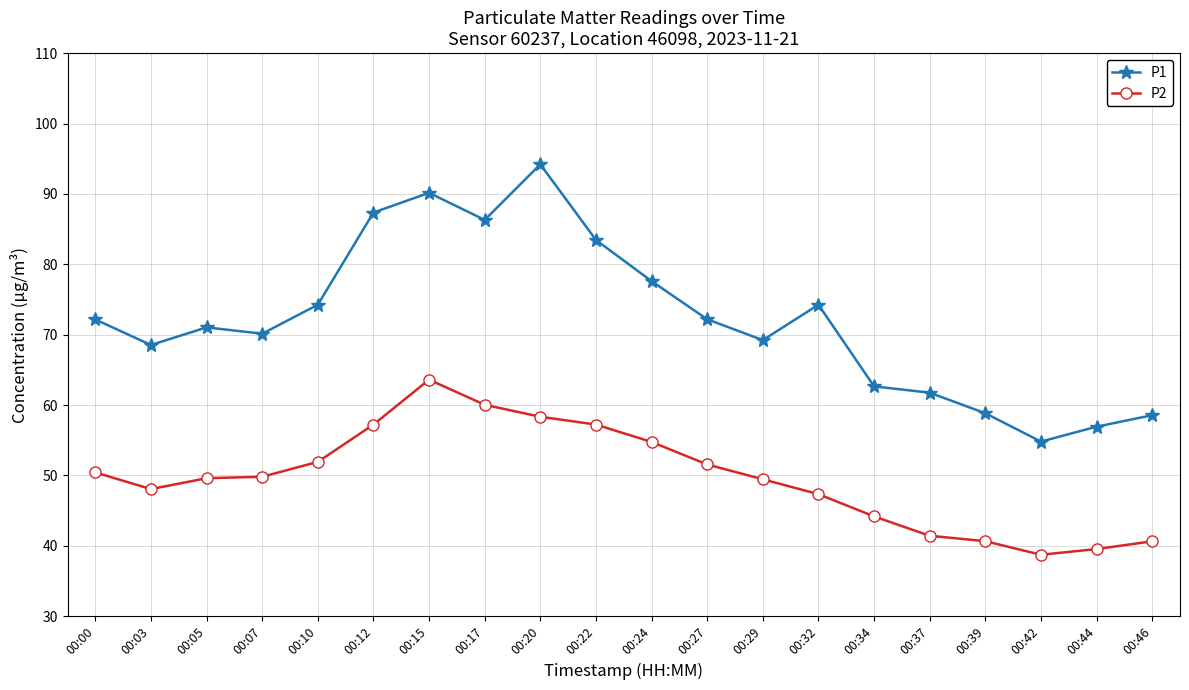

Is the value of P2 at 00:07 greater than the value of P1 at 00:03?

No